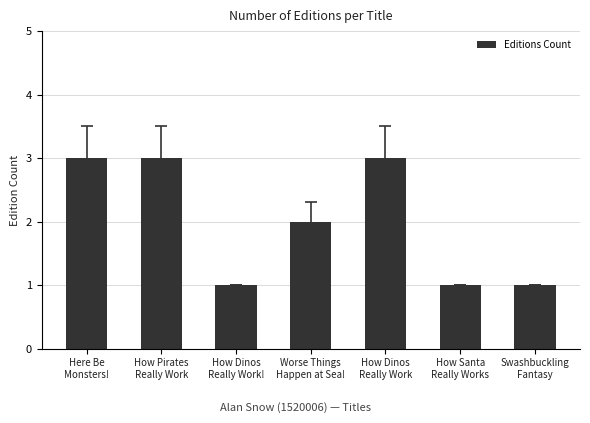

What is the greatest value displayed?

3